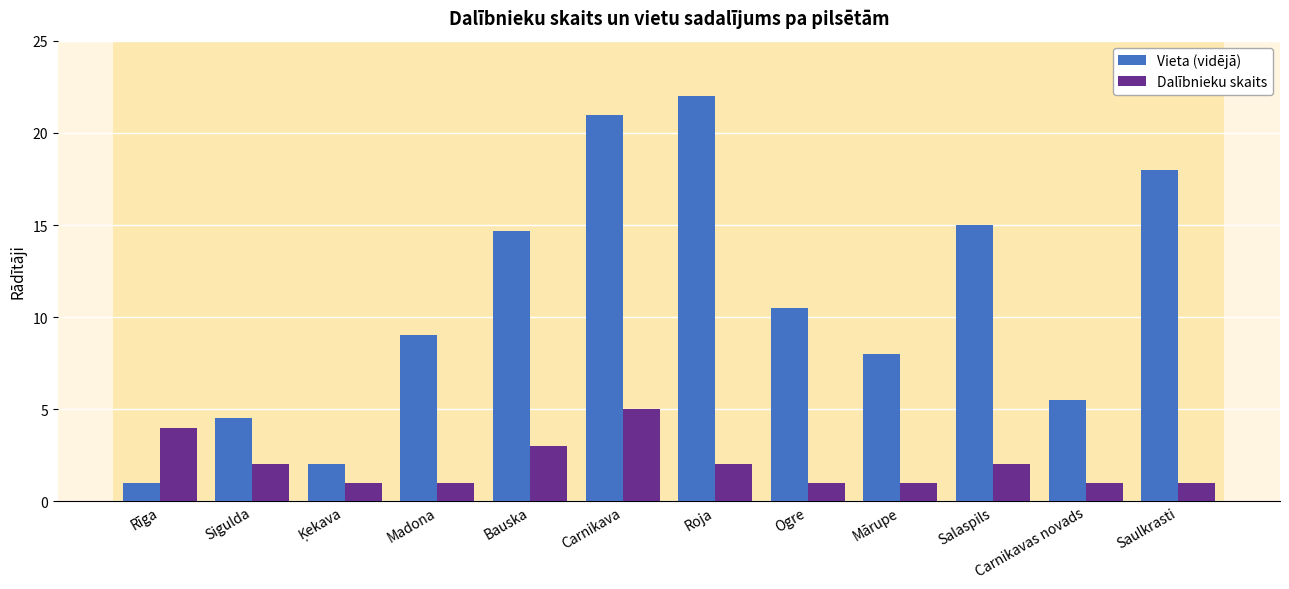

At Roja, list the series in order from largest to smallest.

Vieta (vidējā), Dalībnieku skaits